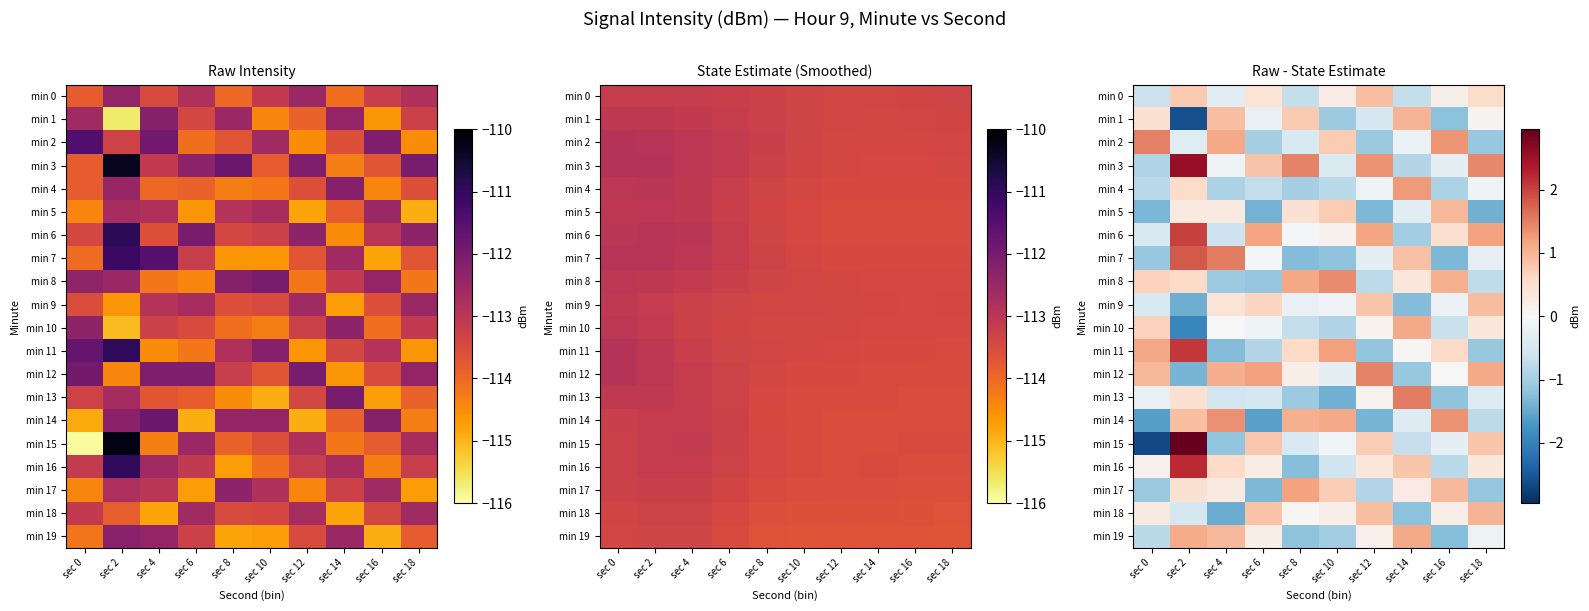

At which label does min 10 reach its peak?

sec 14